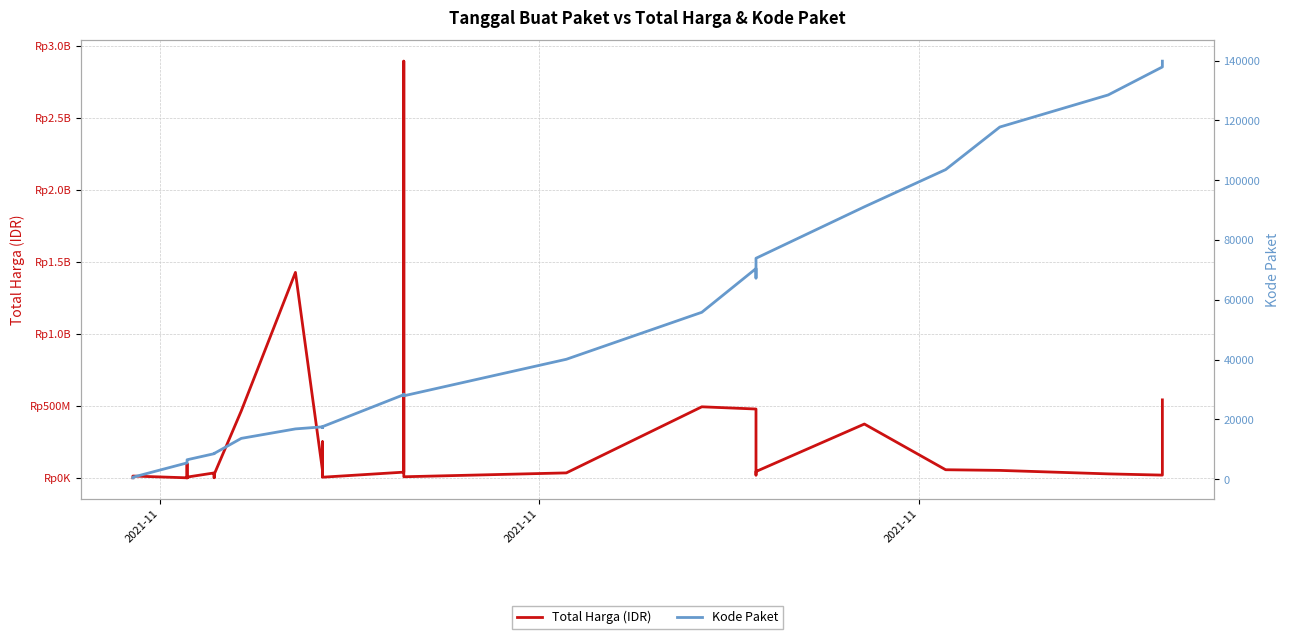

True or false: Total Harga (IDR) has a value of 333600 at 2021-11.

True